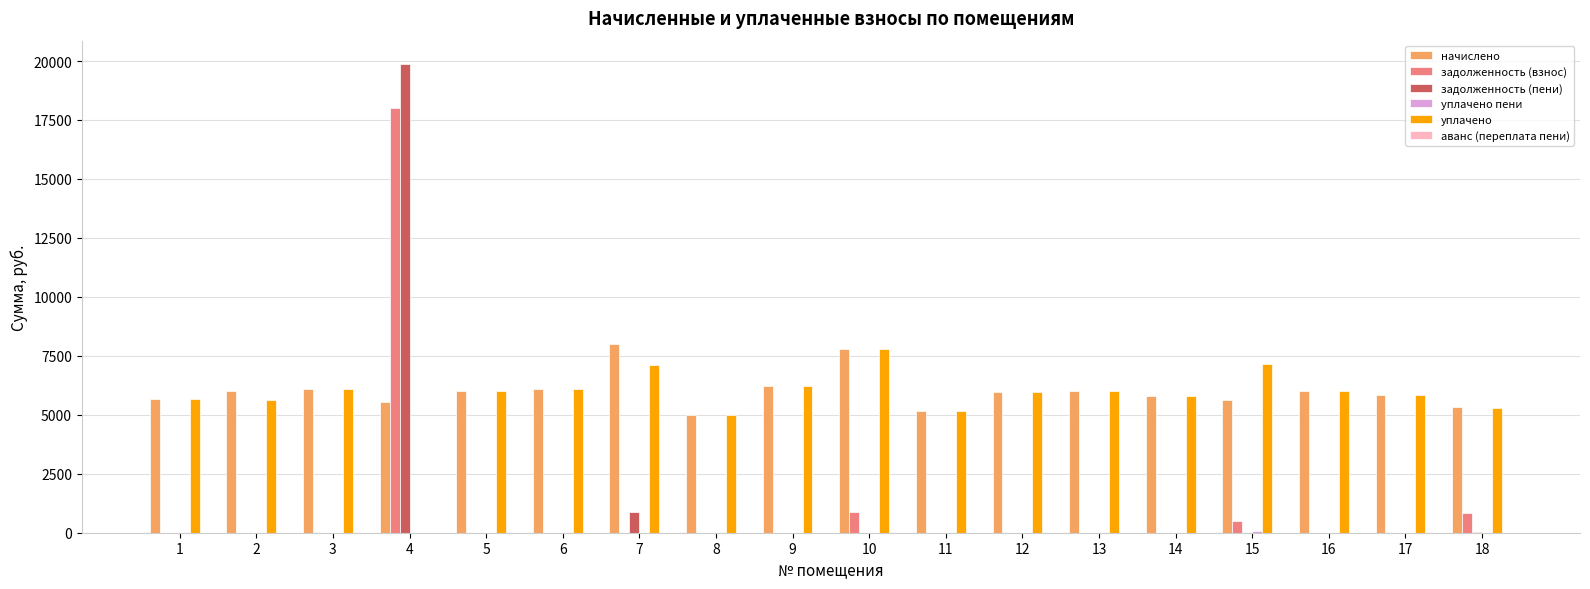

The value of задолженность (пени) at 14 is 0.0. True or false?

True